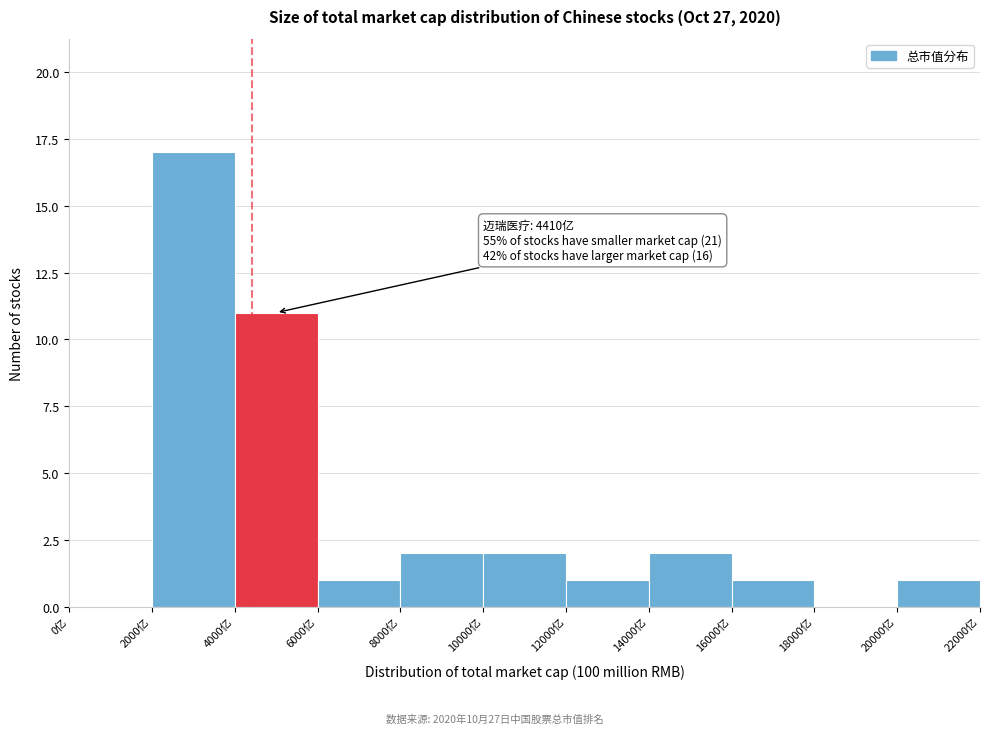

Over which range of the x-axis is the bar tallest?

2000 to 4000